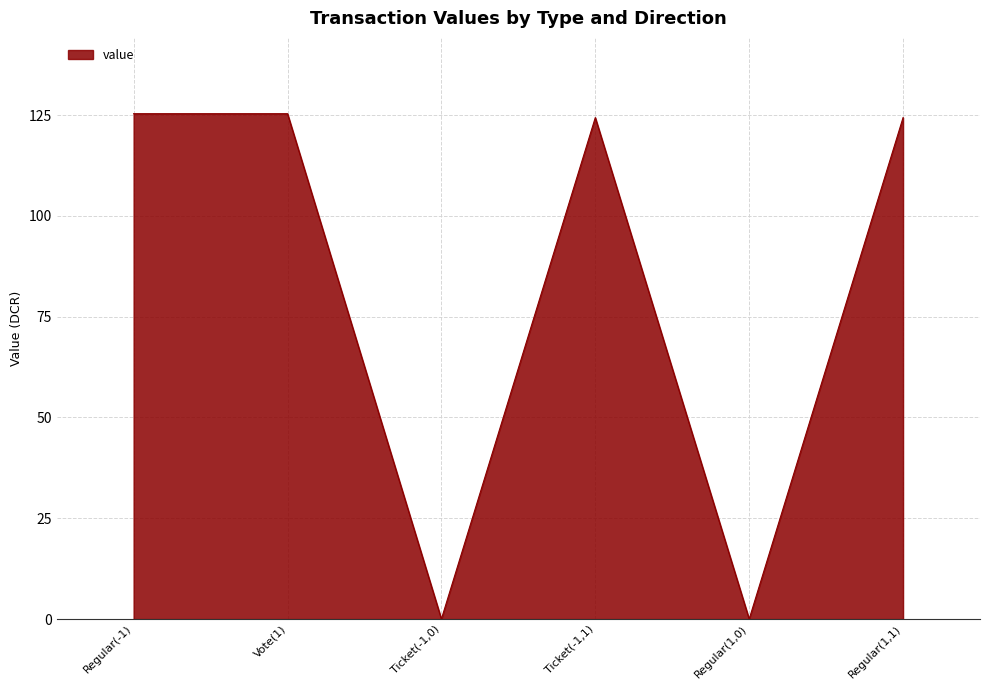

Read the value at Vote(1).

125.3